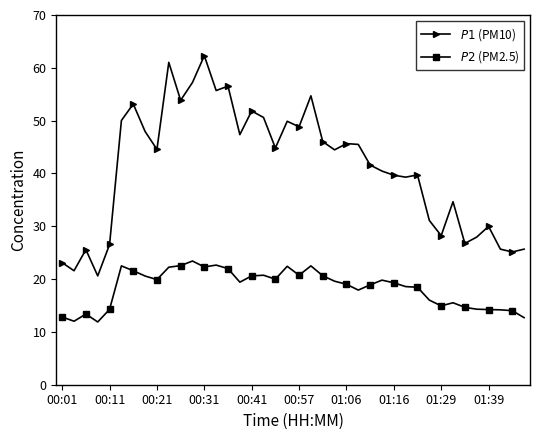

What is the smallest value displayed?

11.9